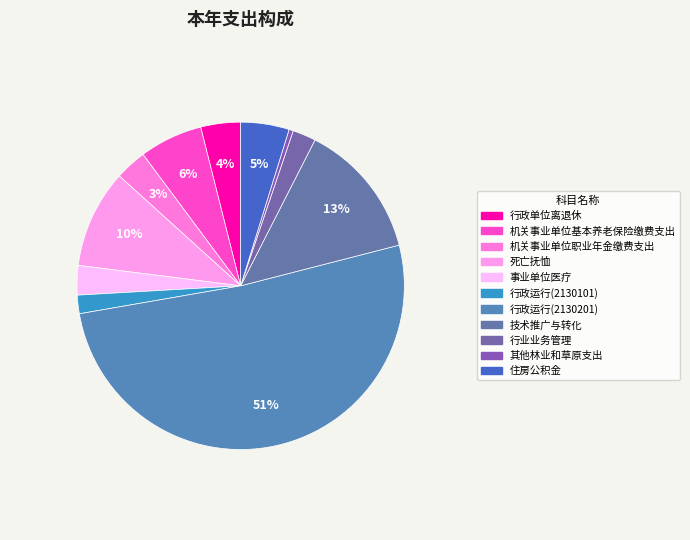

Which category has the smallest portion of the pie?

其他林业和草原支出